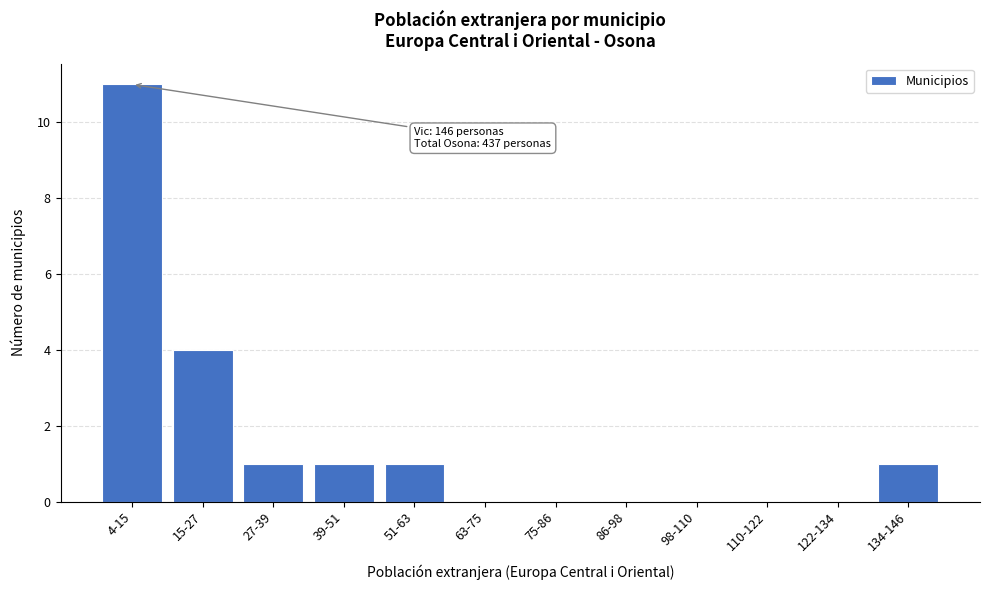

Reading left to right, list all the values displayed in this chart.

4-15=11	15-27=4	27-39=1	39-51=1	51-63=1	63-75=0	75-86=0	86-98=0	98-110=0	110-122=0	122-134=0	134-146=1